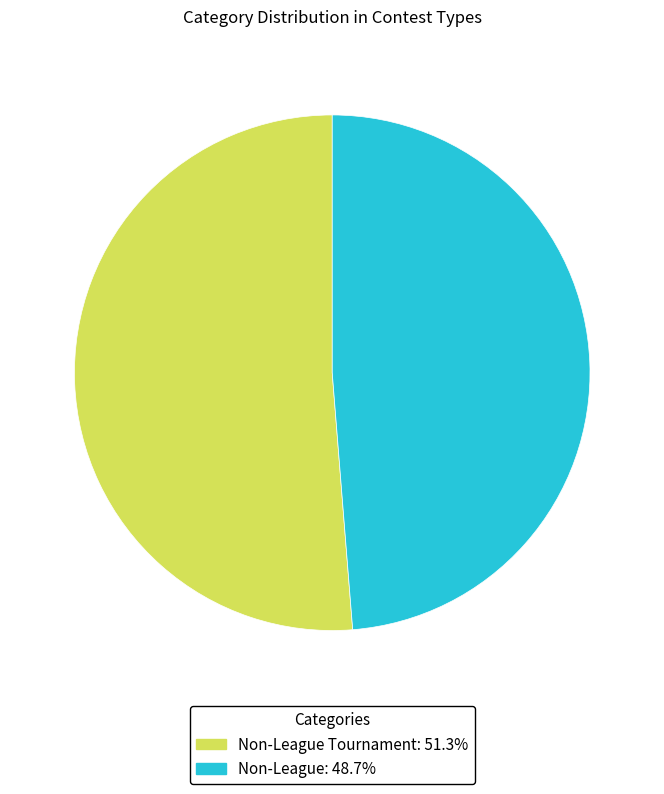

Does any single category account for the majority?

Yes